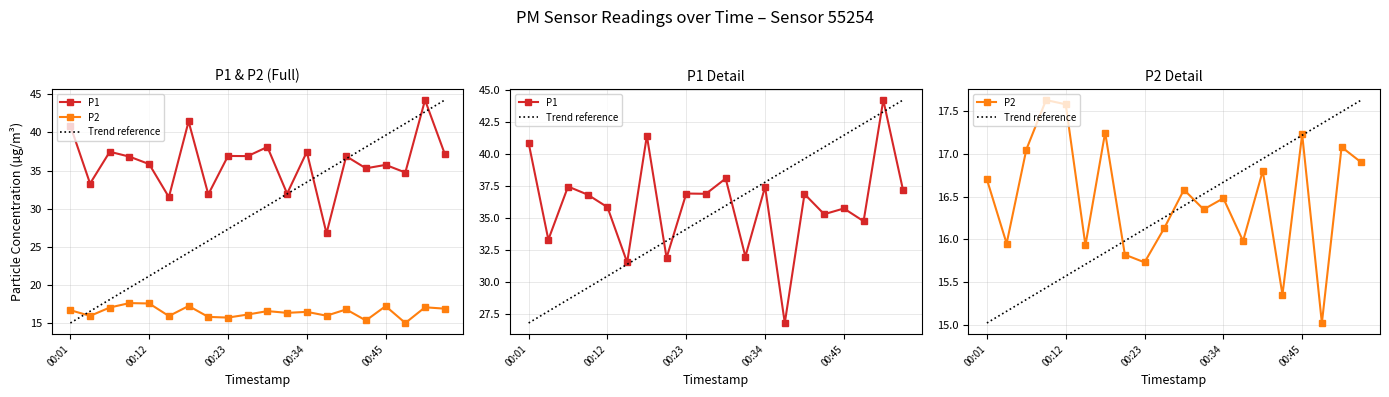

How many interior local peaks does the P1 series have?

8